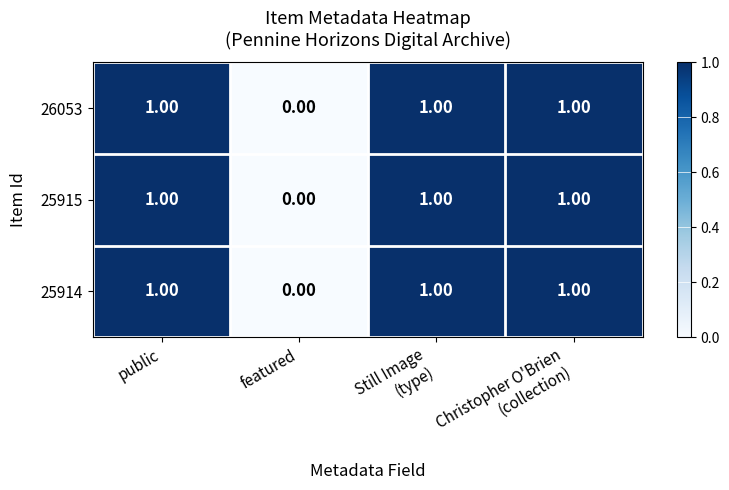

What is the maximum value shown in the chart?

1